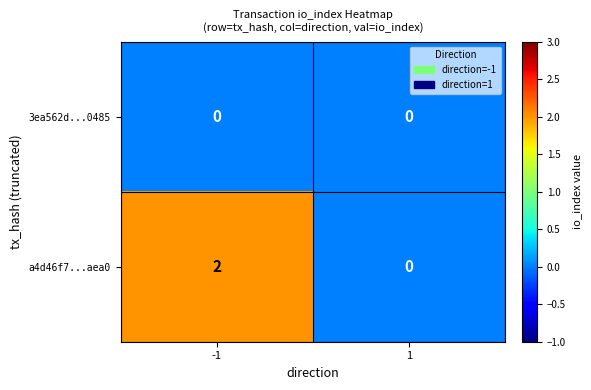

Rank the series by their average value, from lowest to highest.

3ea562d...0485, a4d46f7...aea0